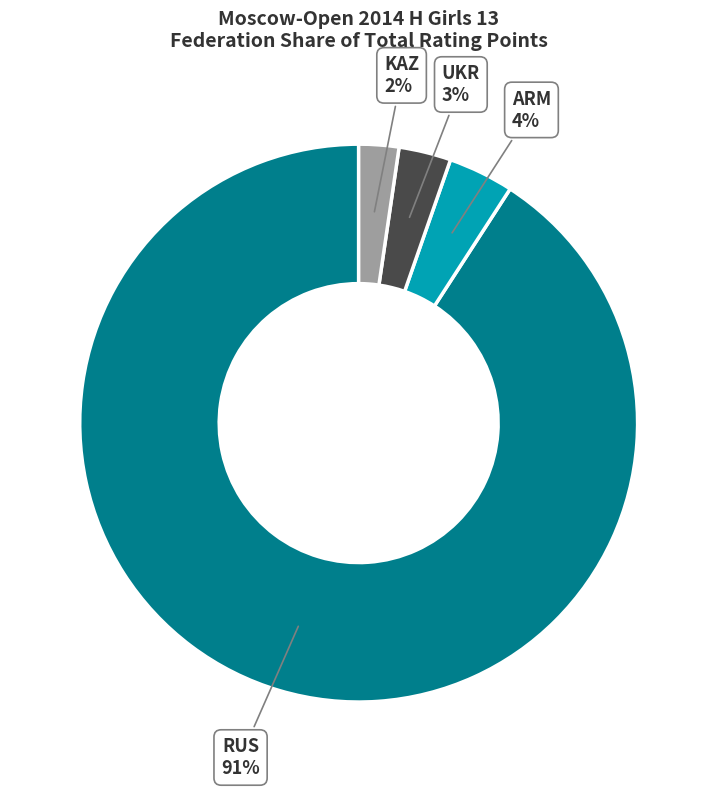

Rank the categories by value from lowest to highest.

KAZ, UKR, ARM, RUS